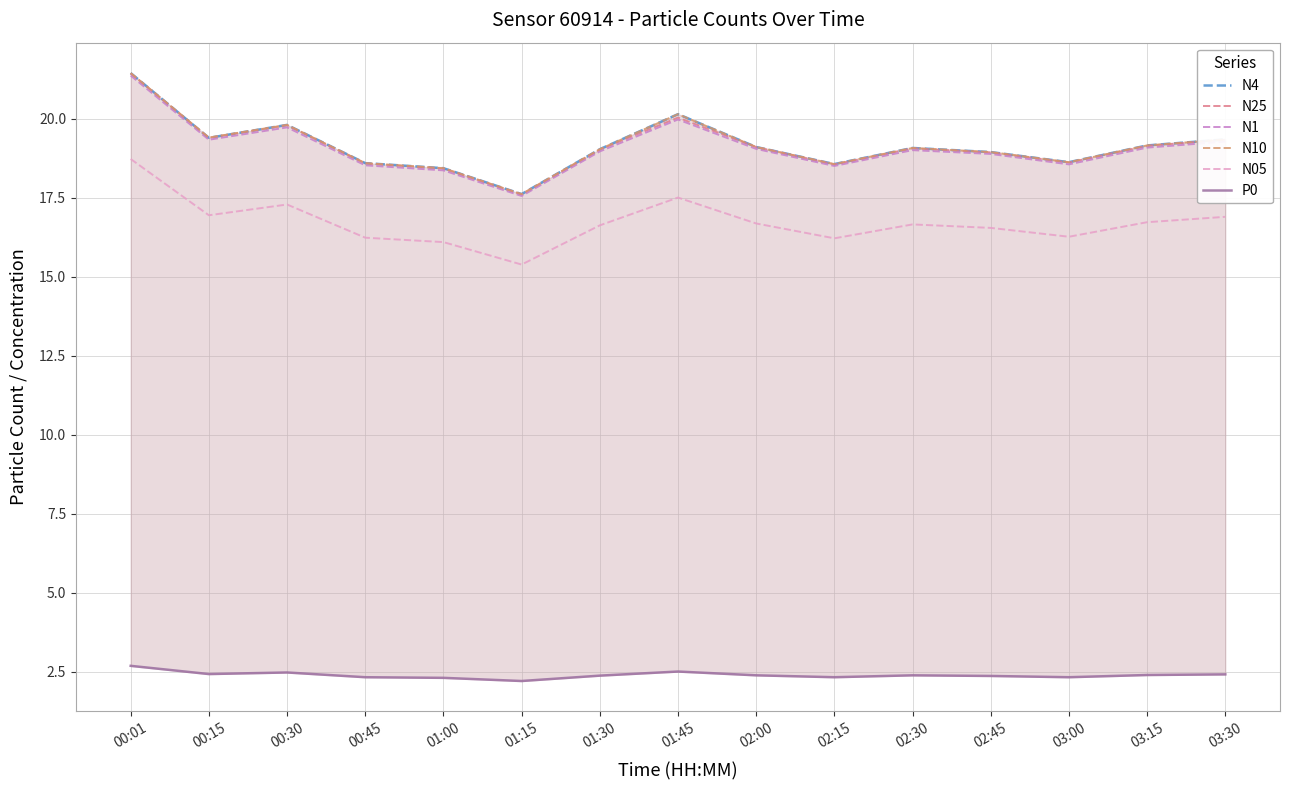

At which label does N25 reach its minimum?

01:15